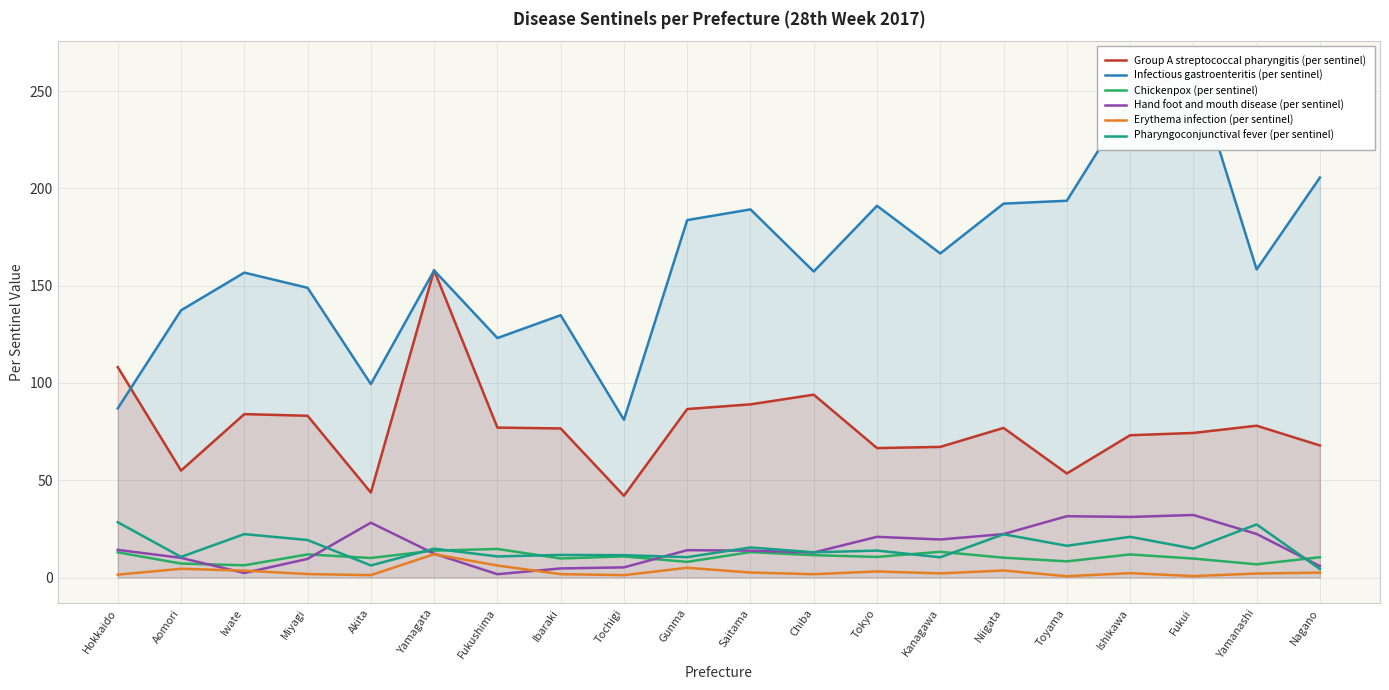

Reading left to right, transcribe all the data shown in this chart.

Group A streptococcal pharyngitis (per sentinel): 108.2	55.0	84.0	83.2	43.7	158.0	77.1	76.6	42.0	86.6	89.0	94.0	66.5	67.2	76.9	53.5	73.1	74.3	78.0	67.9
Infectious gastroenteritis (per sentinel): 87.0	137.4	156.7	148.9	99.5	157.9	123.1	134.8	81.1	183.7	189.2	157.3	191.1	166.6	192.2	193.7	245.6	262.6	158.4	205.6
Chickenpox (per sentinel): 12.9	7.2	6.3	11.9	10.0	13.8	14.7	9.8	10.8	8.0	13.1	11.5	10.6	13.2	10.2	8.3	11.9	9.7	6.8	10.4
Hand foot and mouth disease (per sentinel): 14.2	10.1	2.3	9.6	28.2	12.3	1.7	4.7	5.2	14.1	13.8	12.8	20.9	19.6	22.3	31.5	31.1	32.1	22.4	5.9
Erythema infection (per sentinel): 1.5	4.5	3.5	1.8	1.2	12.0	6.2	1.7	1.2	5.0	2.6	1.7	3.1	2.1	3.6	0.7	2.2	0.7	2.0	2.5
Pharyngoconjunctival fever (per sentinel): 28.4	10.6	22.3	19.3	6.2	14.8	10.8	11.6	11.5	10.5	15.4	13.0	13.8	10.4	22.2	16.3	20.9	14.9	27.3	4.4